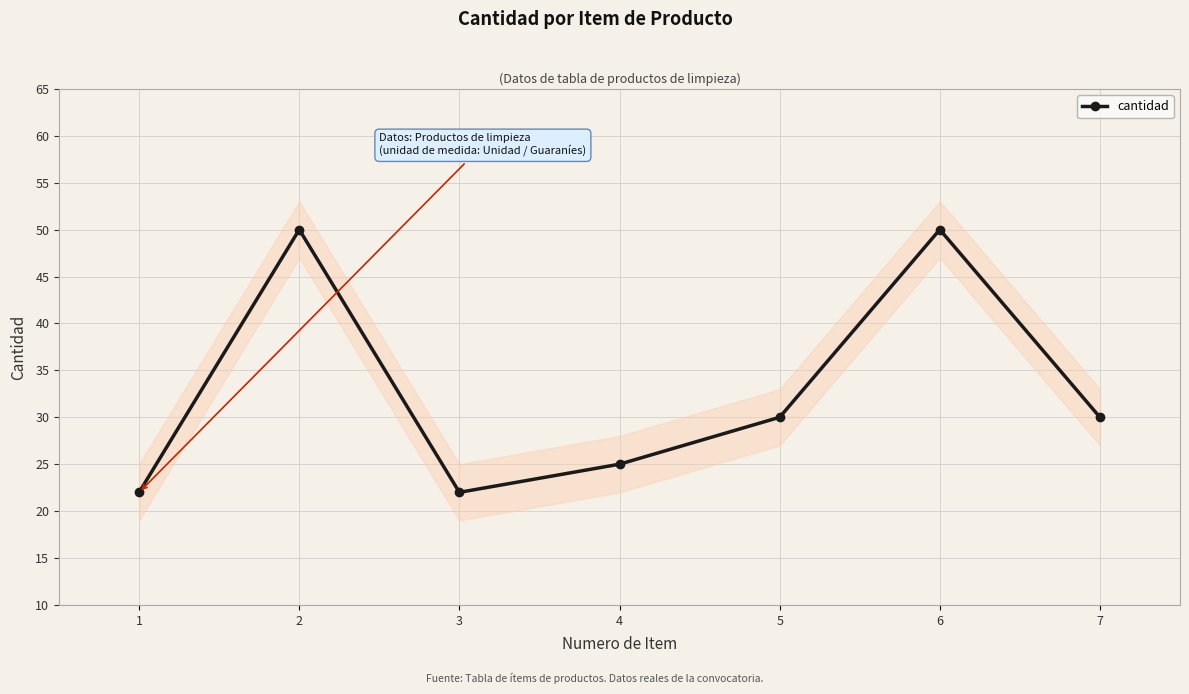

How many lines are shown in the chart?

1